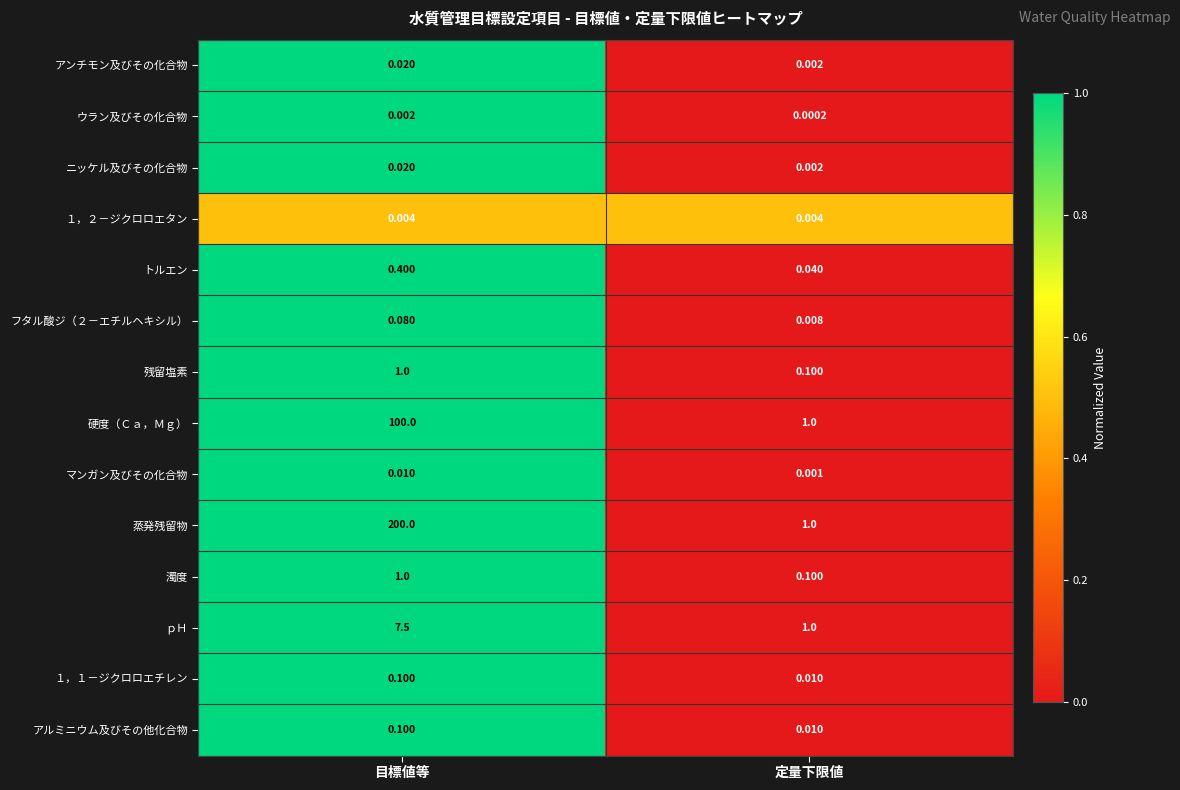

Which series changed the most between 目標値等 and 定量下限値?

蒸発残留物